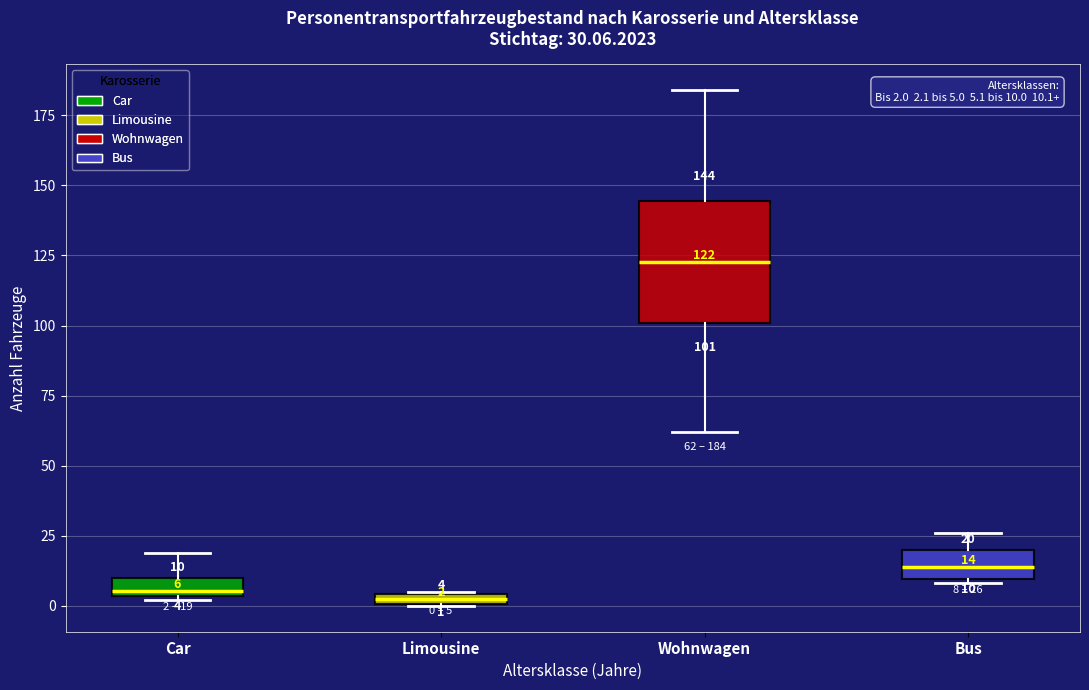

Which box is the tallest, from its lower edge to its upper edge?

Wohnwagen